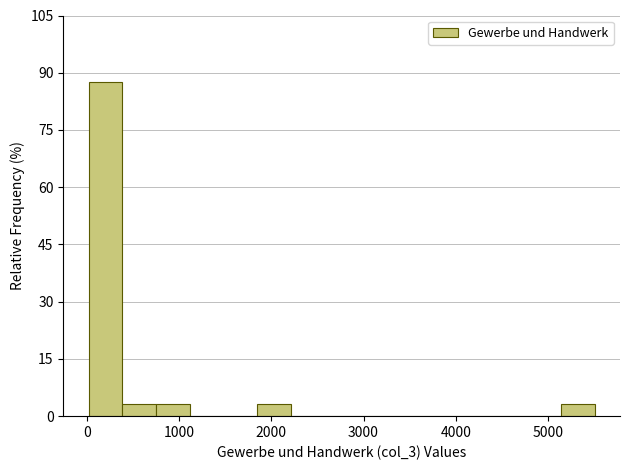

Read against the x-axis, roughly where is the centre of the tallest bar?

200